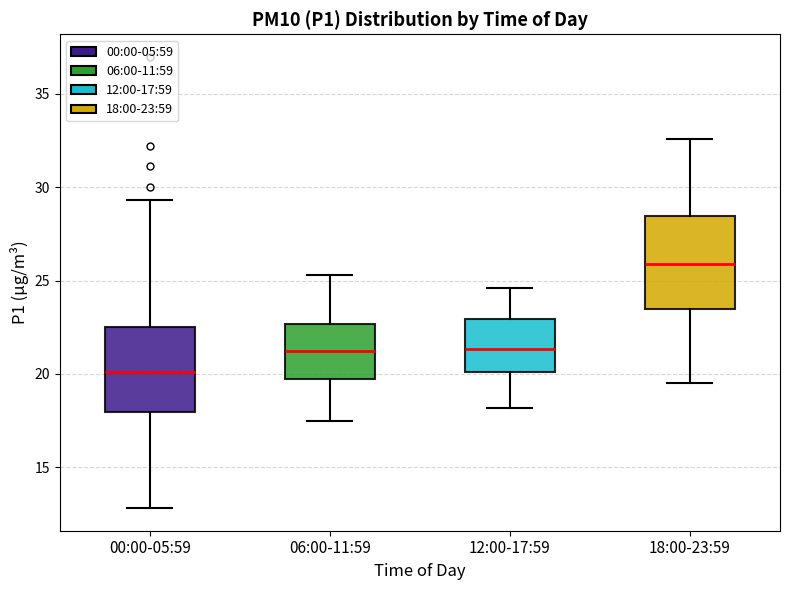

Reading left to right, read every box against the y-axis: the position of its median line, the range the box covers, and the ends of its whiskers. The values are not printed on the chart, so give them approximately, as read against the axis.

00:00-05:59: median 20.0, box 18.0 to 22.5, whiskers 13.0 to 29.5
06:00-11:59: median 21.5, box 19.5 to 22.5, whiskers 17.5 to 25.5
12:00-17:59: median 21.5, box 20.0 to 23.0, whiskers 18.0 to 24.5
18:00-23:59: median 26.0, box 23.5 to 28.5, whiskers 19.5 to 32.5